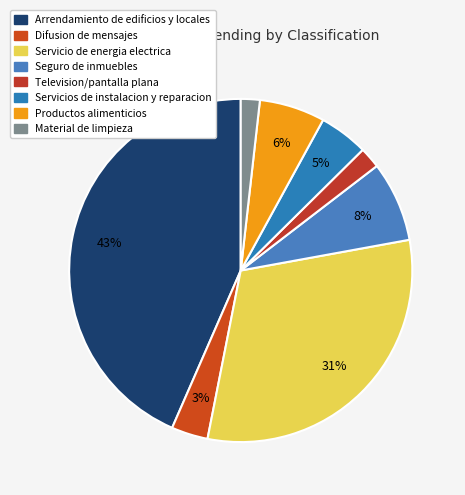

How many slices are in this pie chart?

8